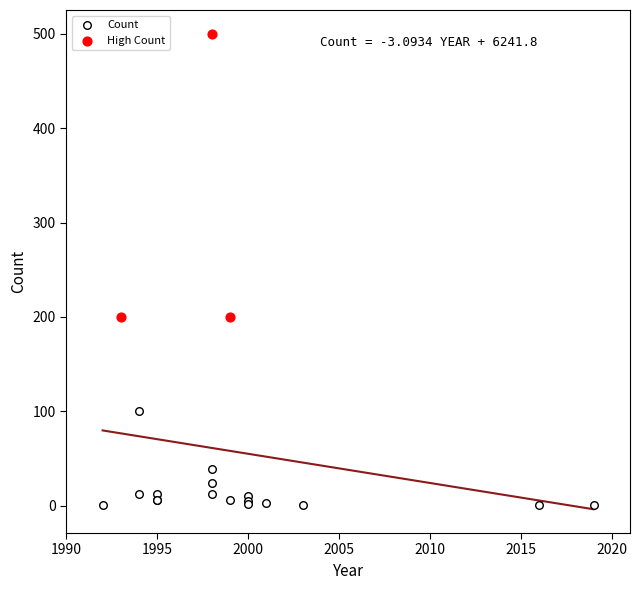

Which series reaches the maximum Y coordinate?

High Count